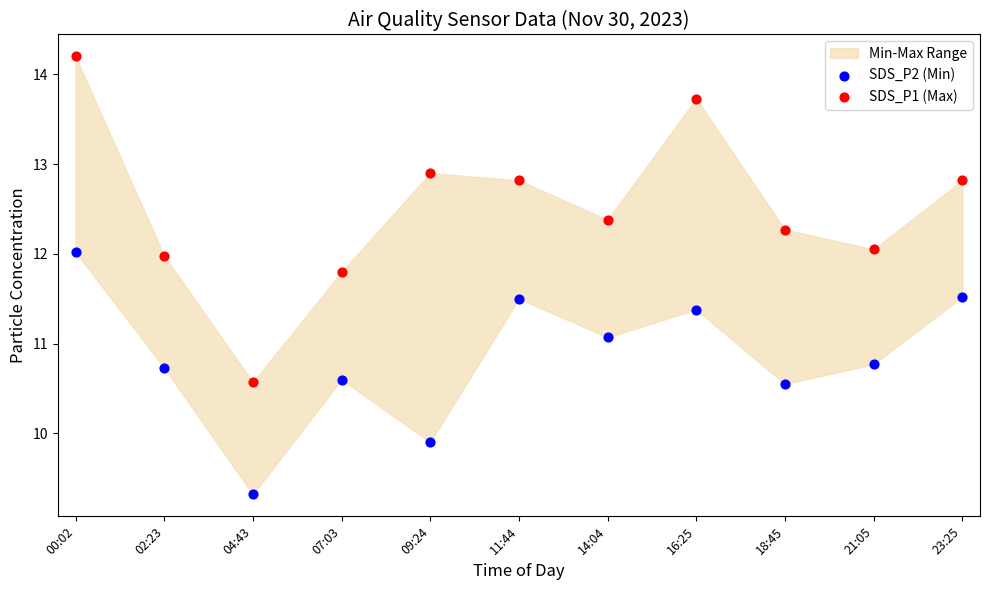

Which series has the largest Y range (max minus min)?

SDS_P1 (Max)